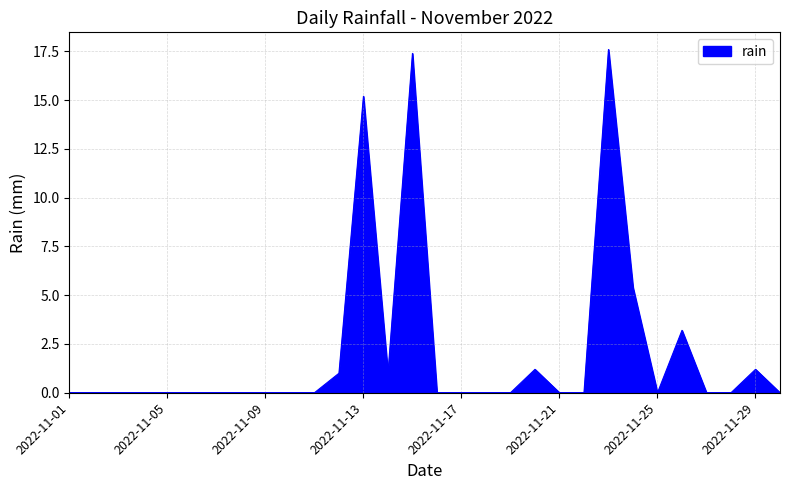

What is the maximum value shown in the chart?

17.6